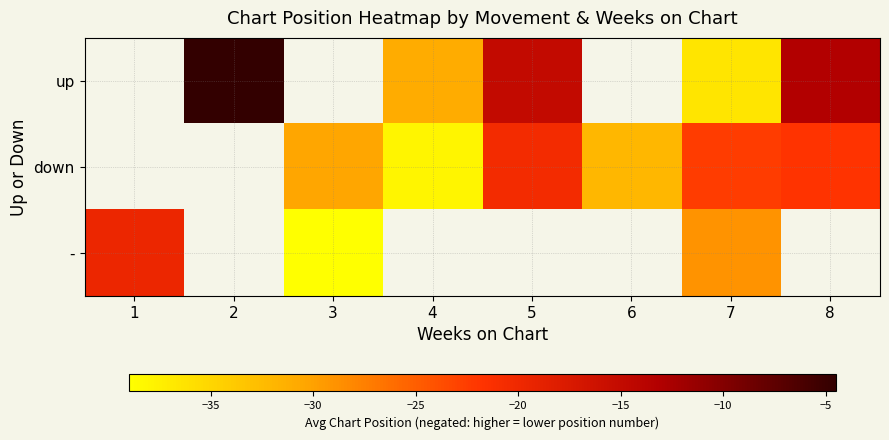

At which label does up reach its peak?

1